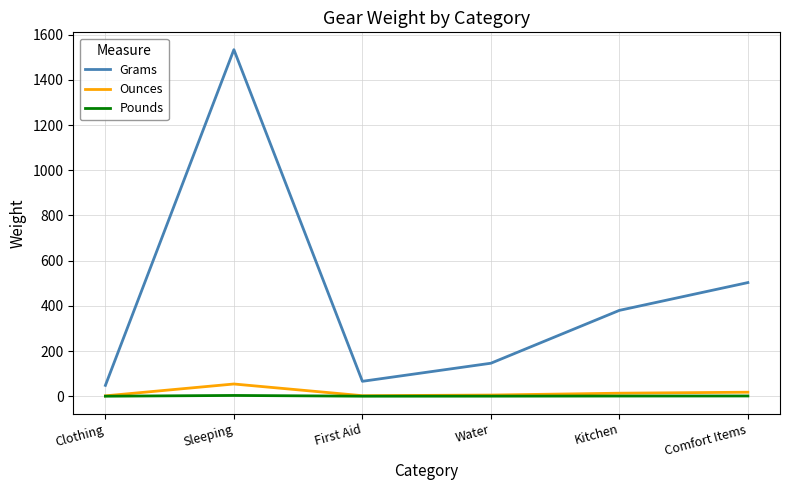

What is the difference between the maximum and second lowest values in the Pounds series?

3.2